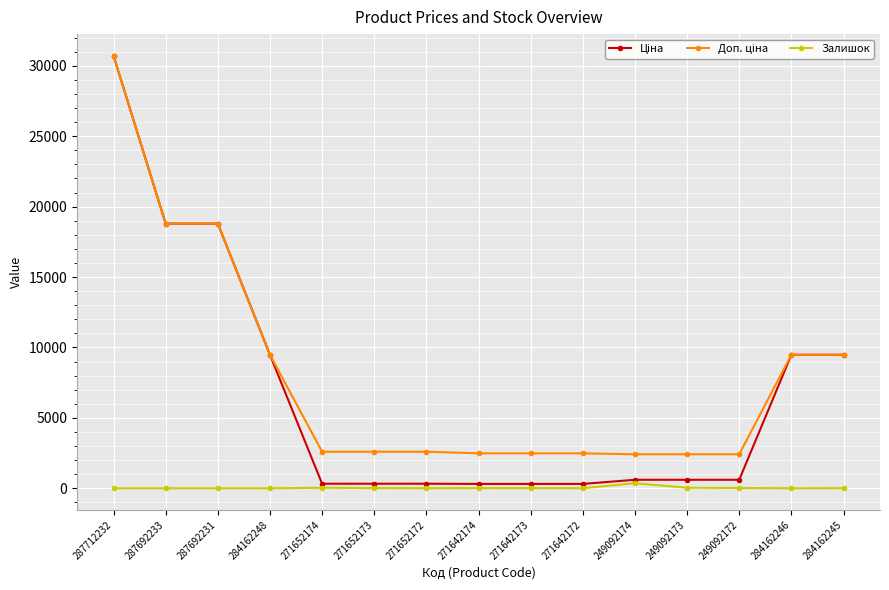

What is the label of the 1st point from the left?

287712232